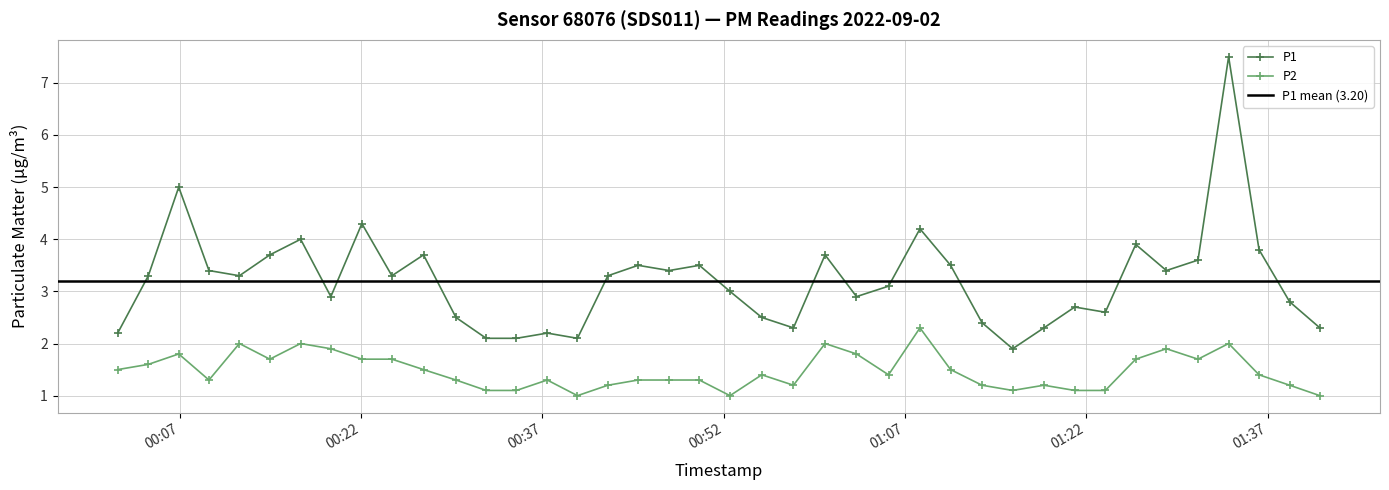

Where is the first local maximum for P2?

2022-09-02T00:06:55